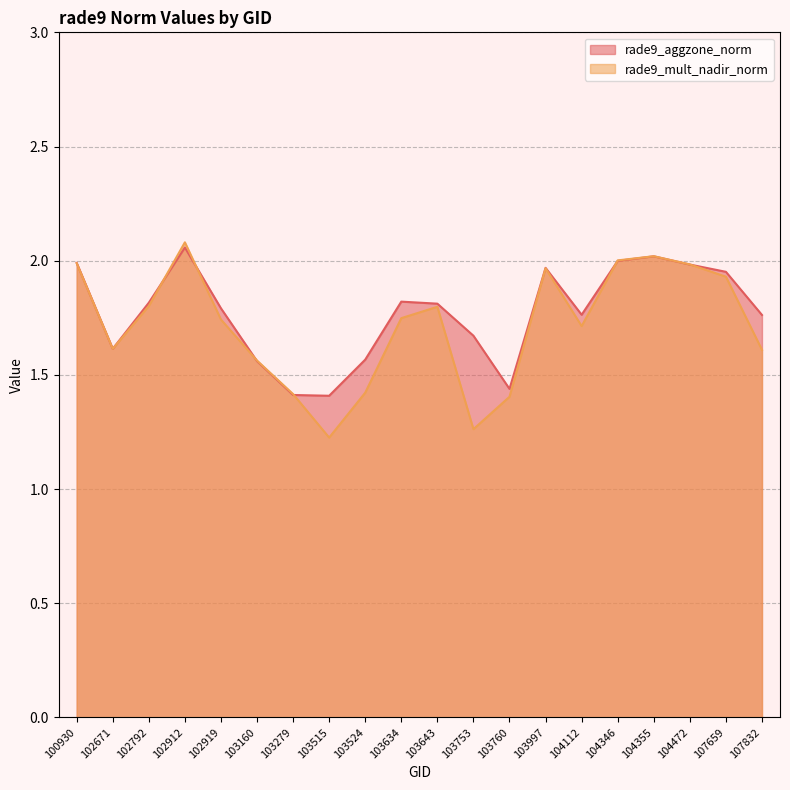

What is the value of the rade9_mult_nadir_norm point at the 16th from the left?

2.0